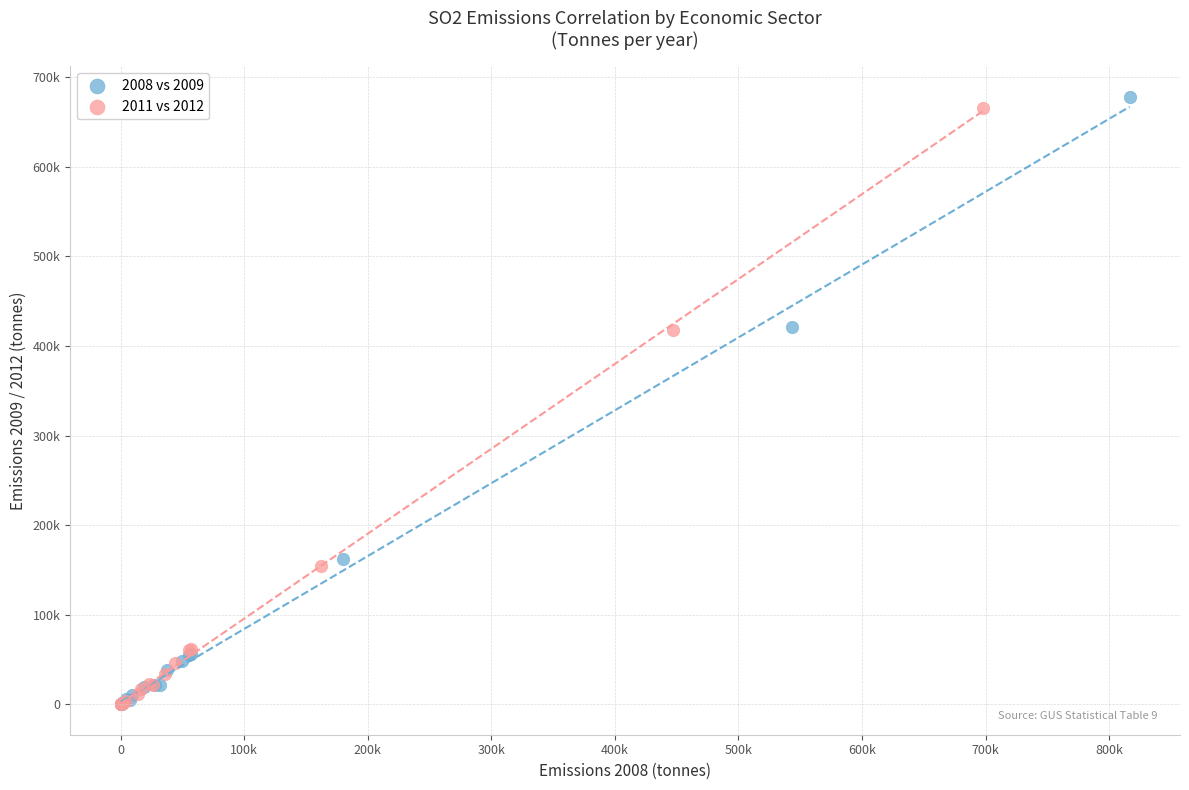

Which series has the largest Y range (max minus min)?

2008 vs 2009